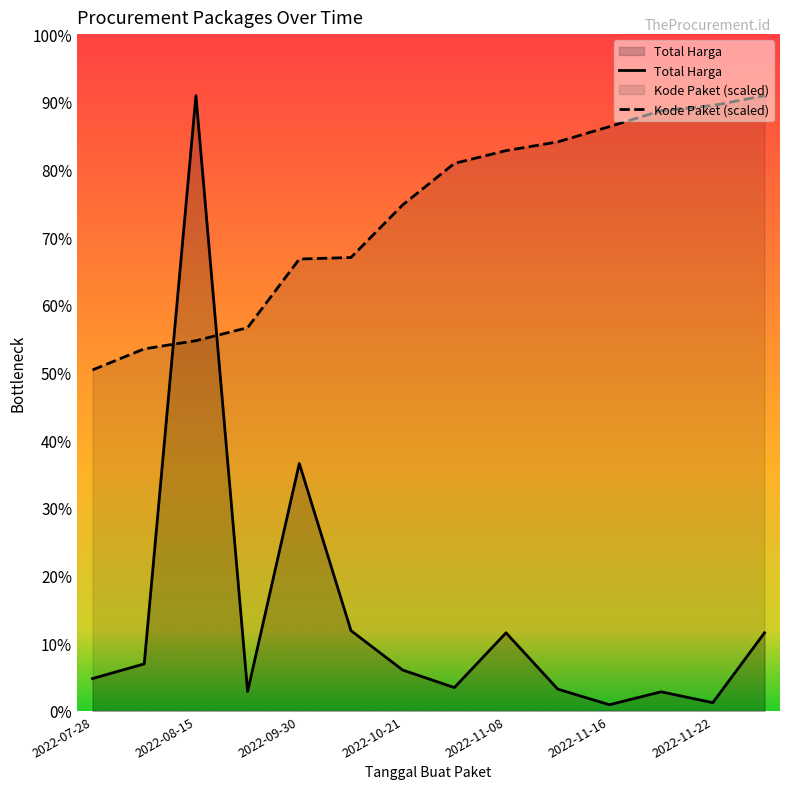

Between which two adjacent categories do Kode Paket and Total Harga first intersect?

2022-08-10 and 2022-08-15